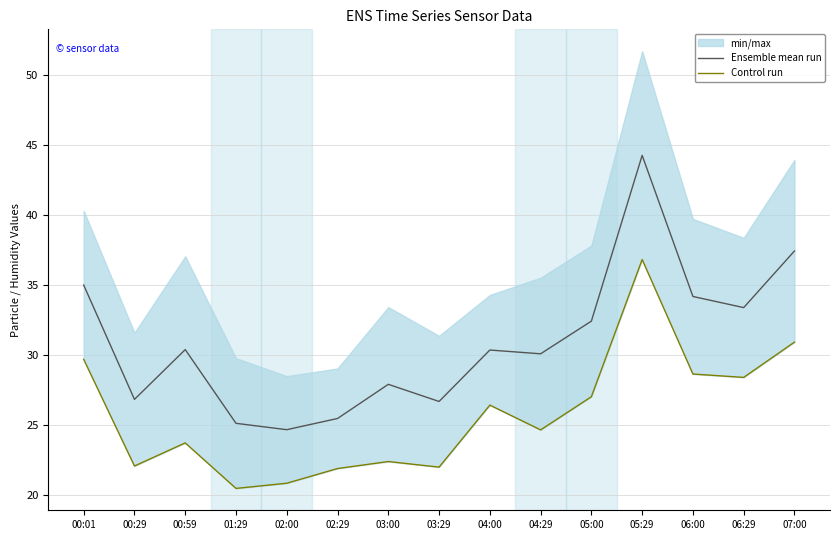

The value of Ensemble mean run at 00:59 is 30.4. True or false?

True